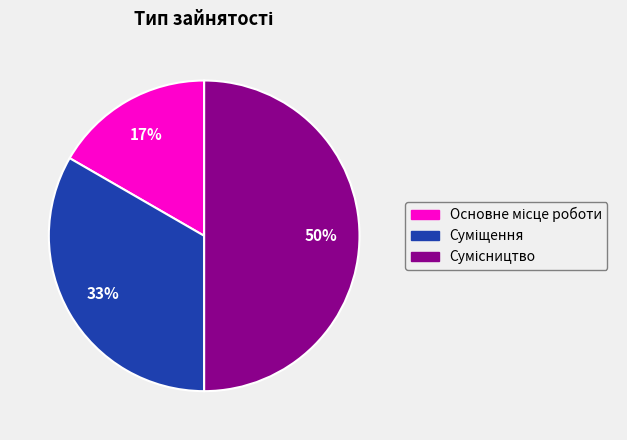

To the nearest percent, what is the average slice percentage?

33%